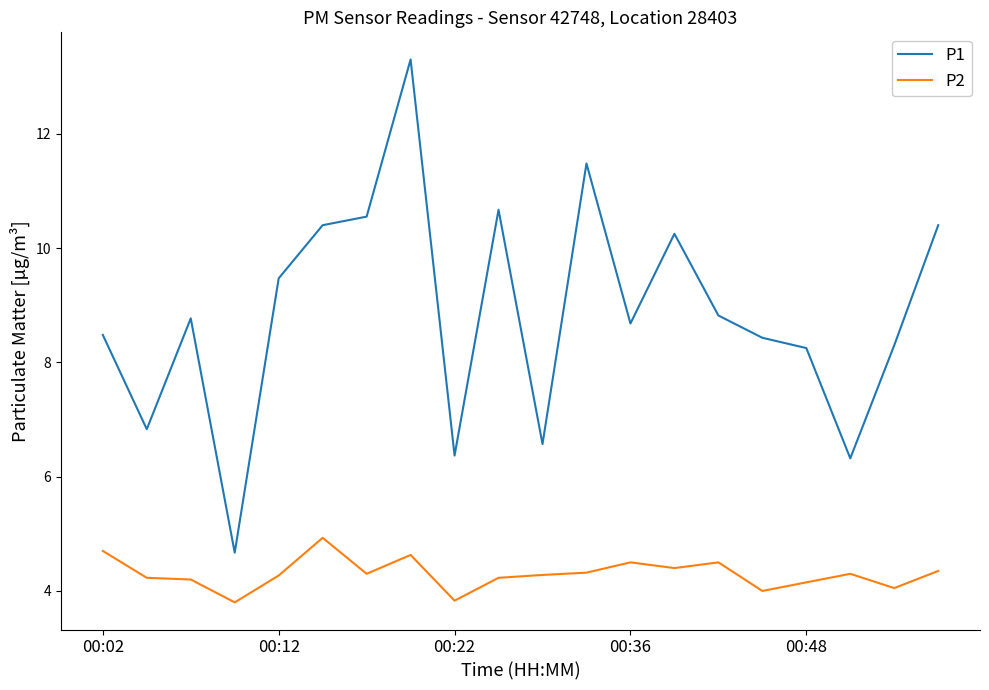

Which series has the largest range (max minus min)?

P1